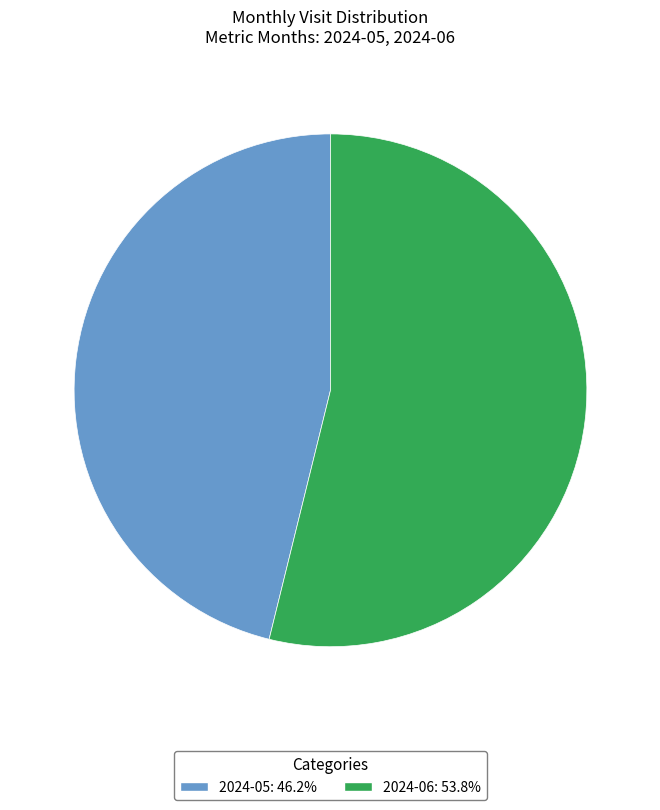

Approximately how many times larger is the value at 2024-06: 53.8% compared to 2024-05: 46.2%?

1.2